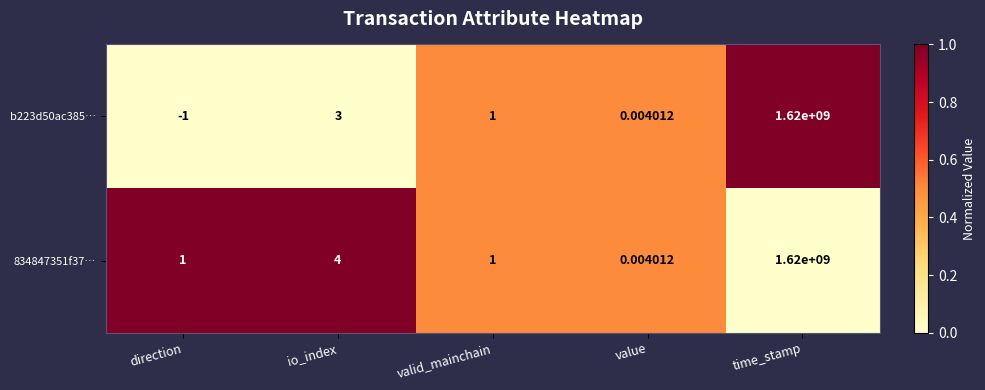

At which category is the sum across all series the highest?

time_stamp